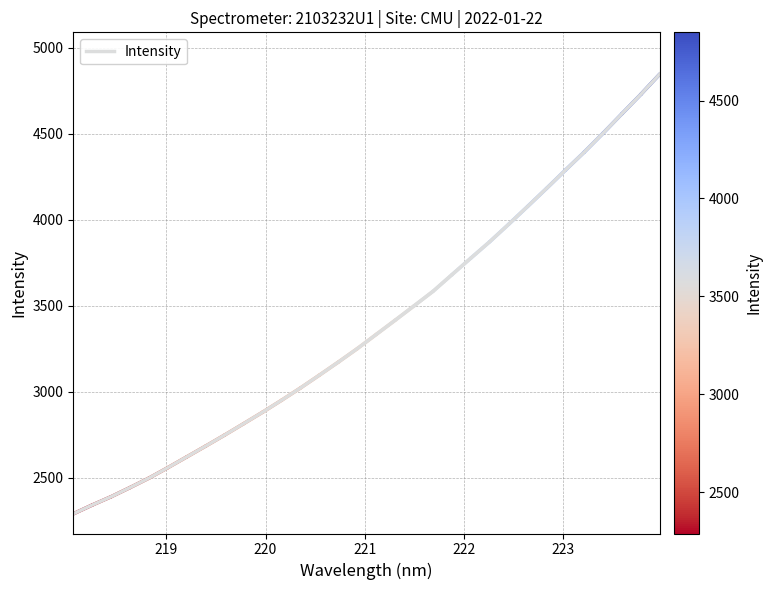

True or false: the data has more than 0 interior local peaks.

False